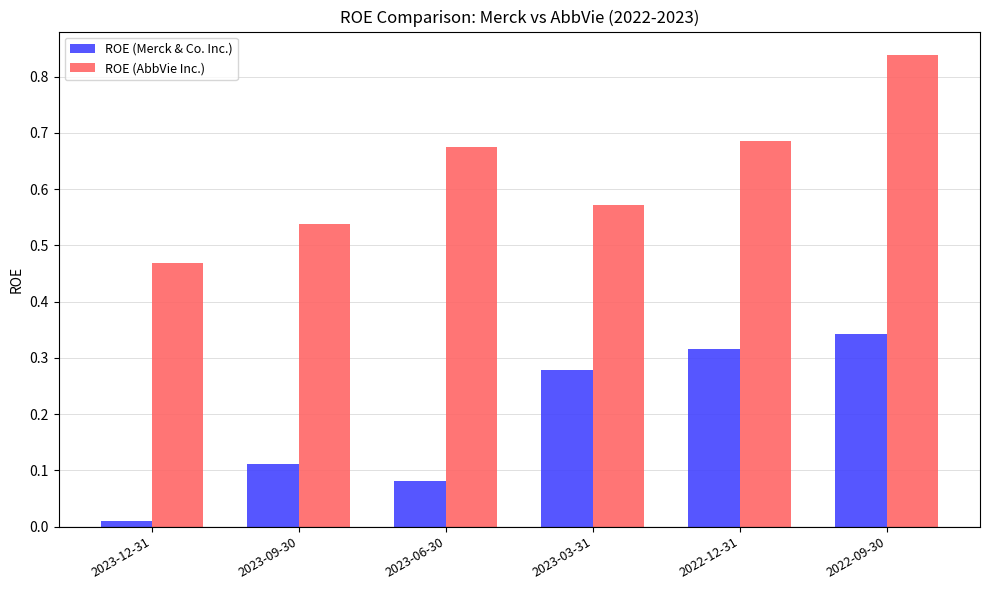

Rank the series by their average value, from lowest to highest.

ROE (Merck & Co. Inc.), ROE (AbbVie Inc.)